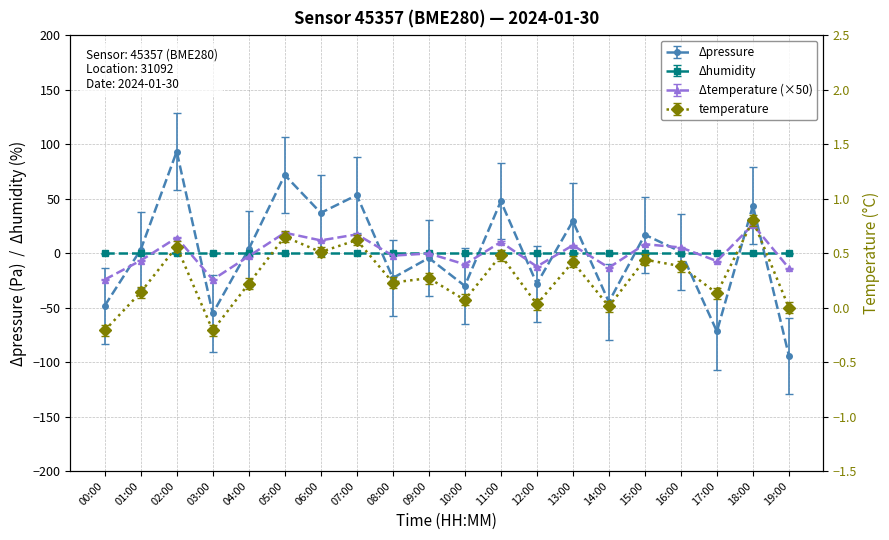

How many times do temperature and pressure cross each other?

12